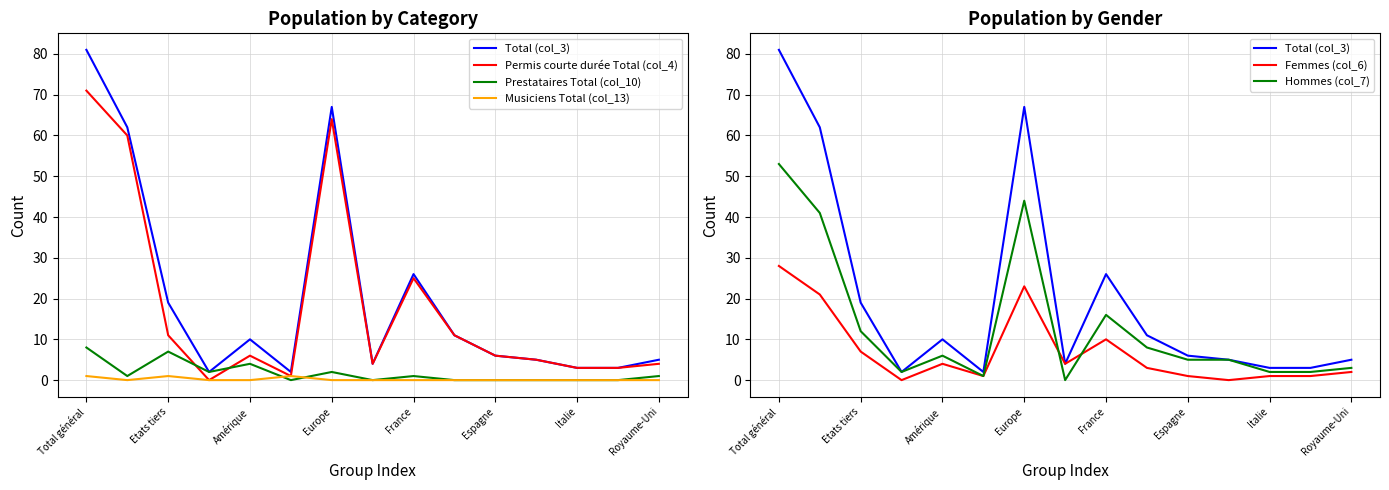

Is the value of Permis courte durée Total (col_4) at Europe greater than the value of Hommes (col_7) at Royaume-Uni?

No